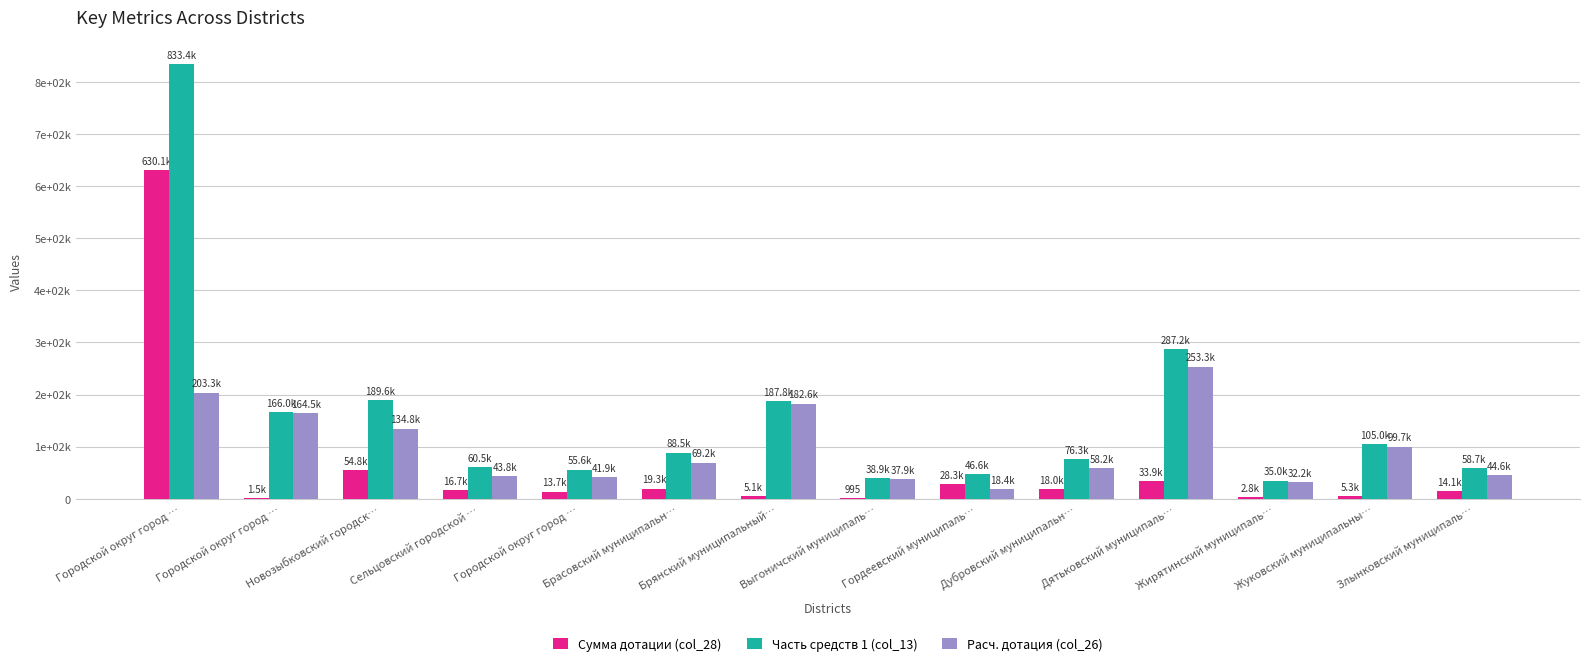

What is the sum of all Сумма дотации (col_28) values?

844703